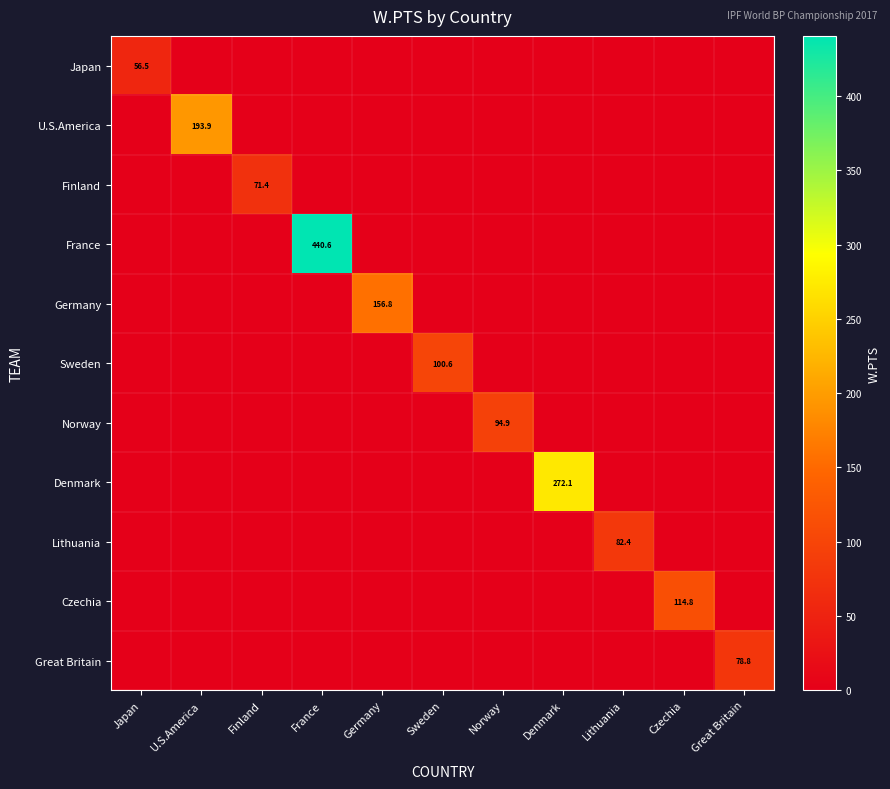

Between Japan and Finland, which series saw the biggest shift?

Finland